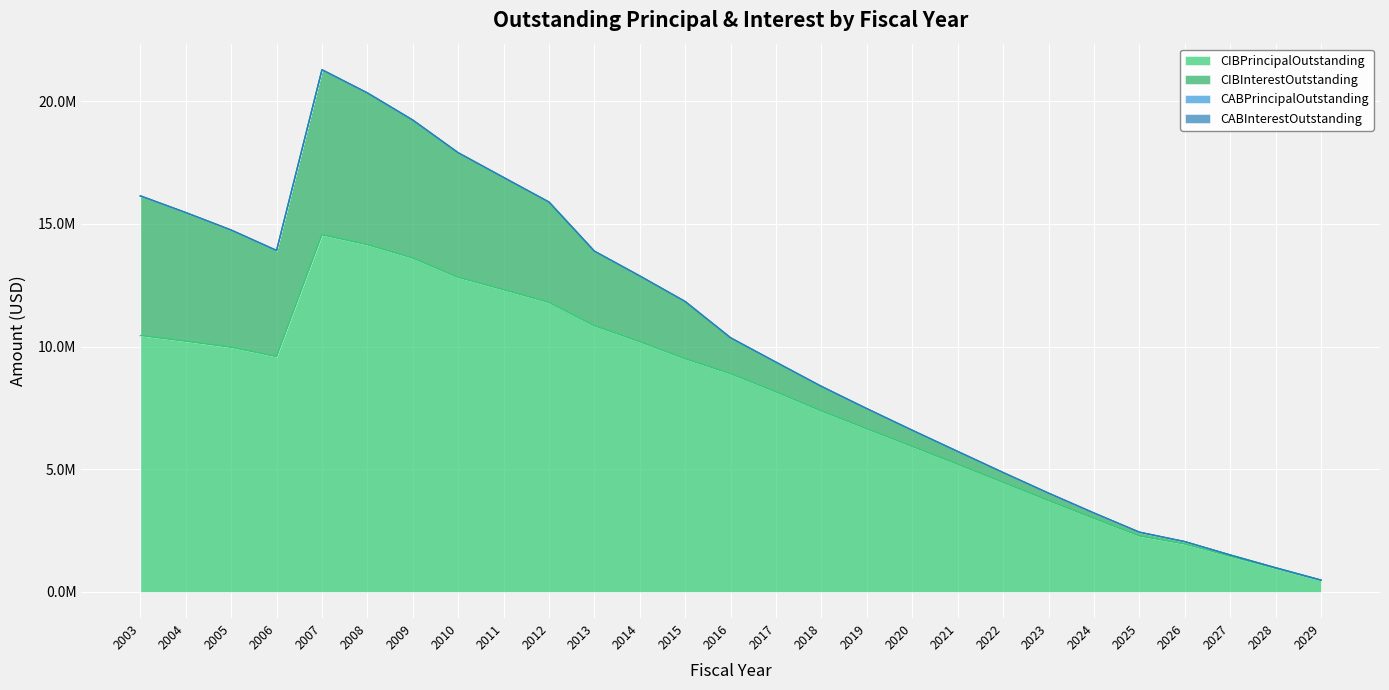

Does the chart display data point markers on the line(s)?

No